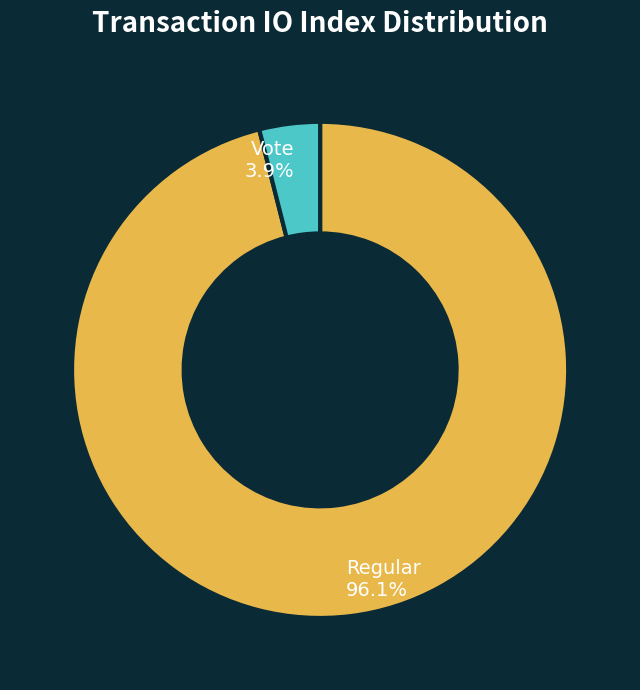

Is there any slice that represents more than half of the pie?

Yes